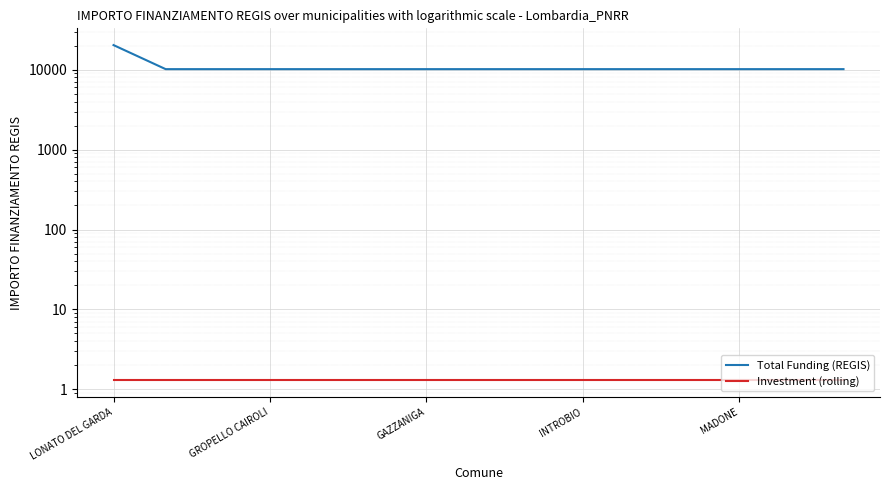

At which label does Investment (rolling) reach its peak?

LONATO DEL GARDA